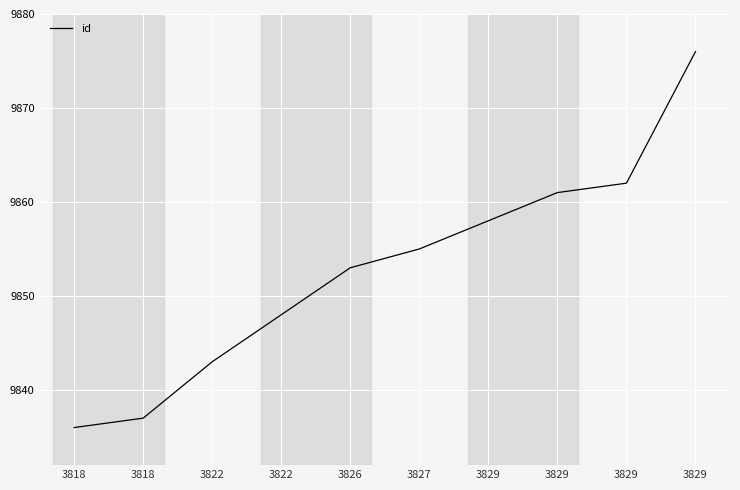

How many lines are shown in the chart?

1